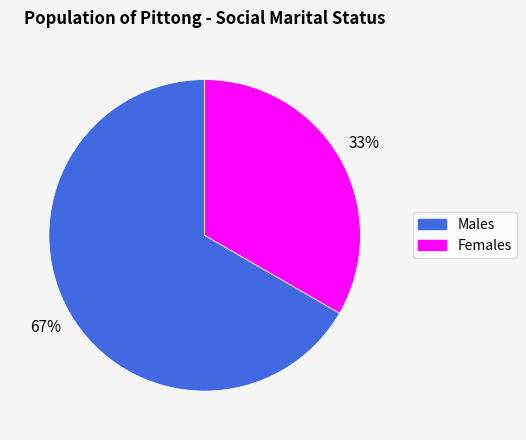

To the nearest percent, what percentage of the pie is Males?

67%